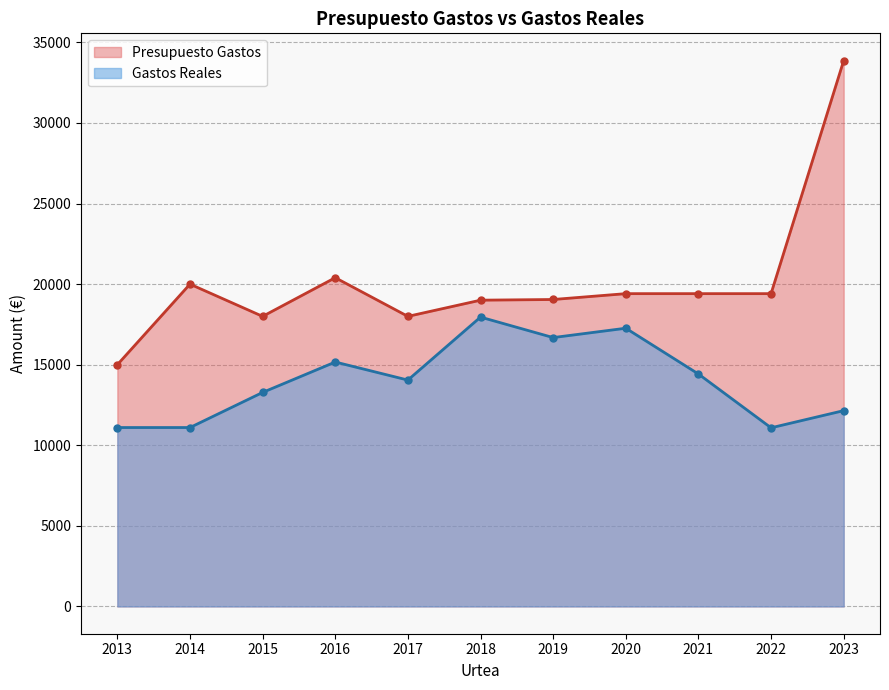

What are all the series names shown in the legend?

Presupuesto Gastos, Gastos Reales